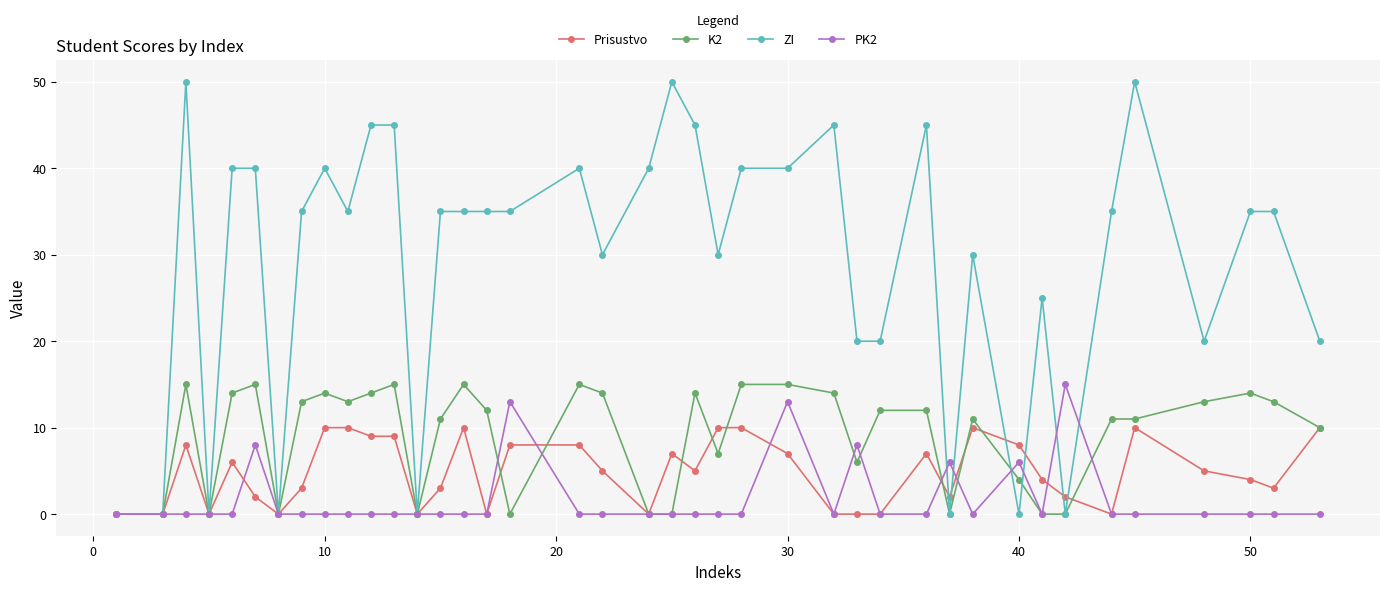

True or false: PK2 has more than 2 interior local peaks.

True